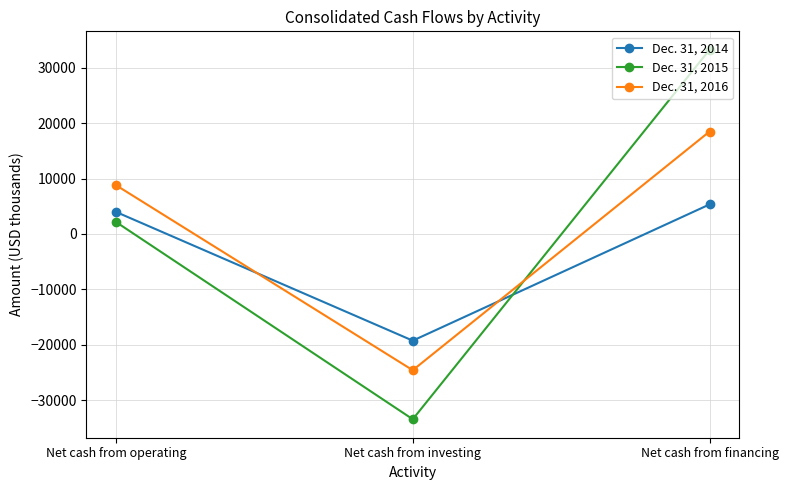

How many values in Dec. 31, 2014 are below zero?

1